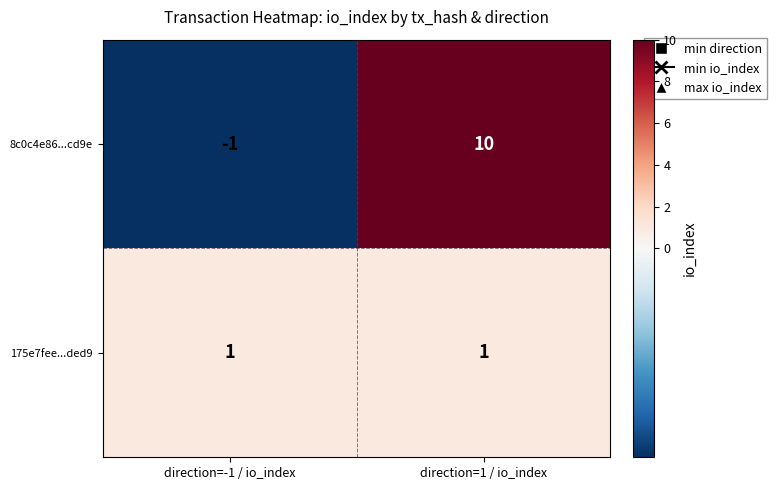

What is the difference between the 8c0c4e86...cd9e values at direction=1 / io_index and direction=-1 / io_index?

11